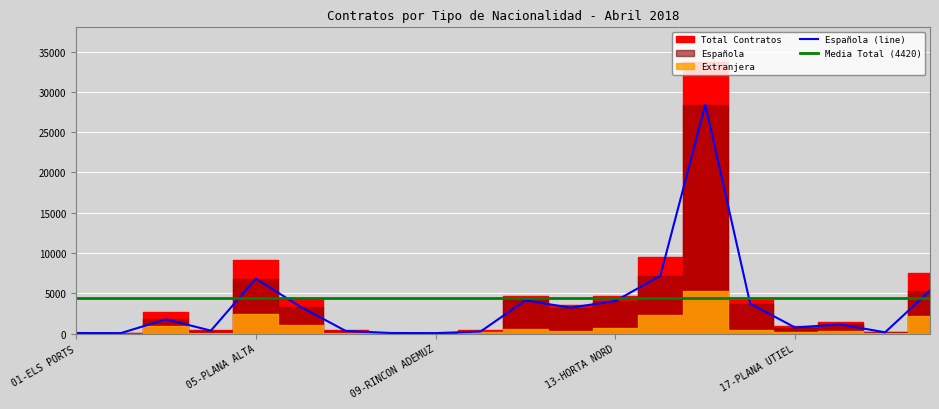

Which label corresponds to the smallest value in the chart?

02-ALT MAESTRAT